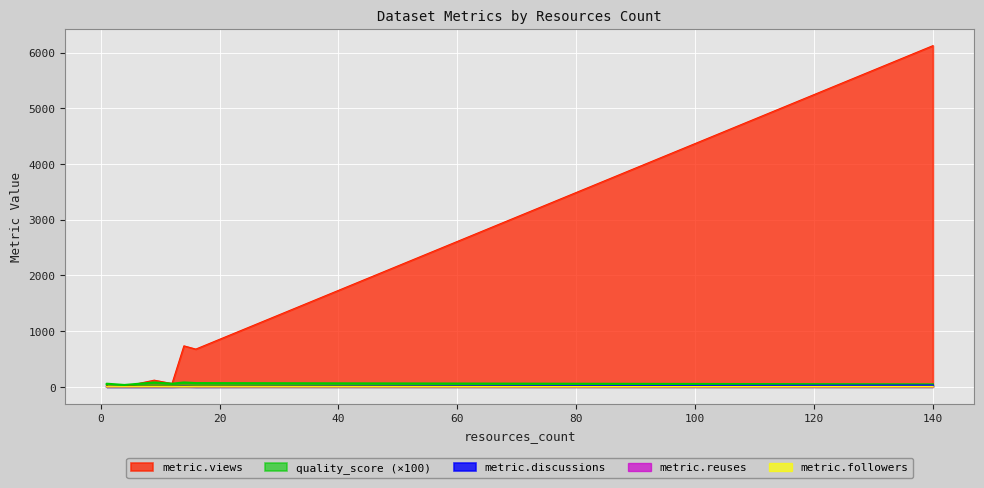

What is the difference between the maximum and minimum values in the metric.followers series?

5.0